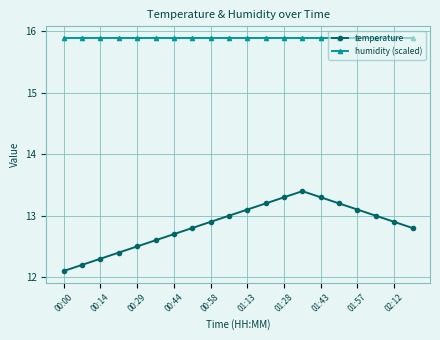

At how many categories does at least one series exceed 14?

20